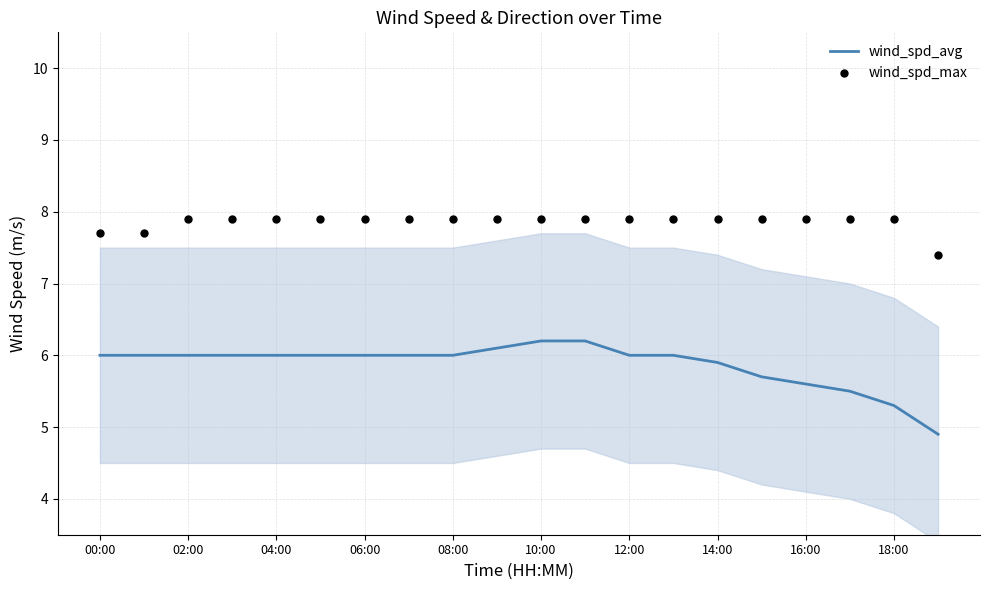

Which series has the largest total across all categories?

wind_spd_max